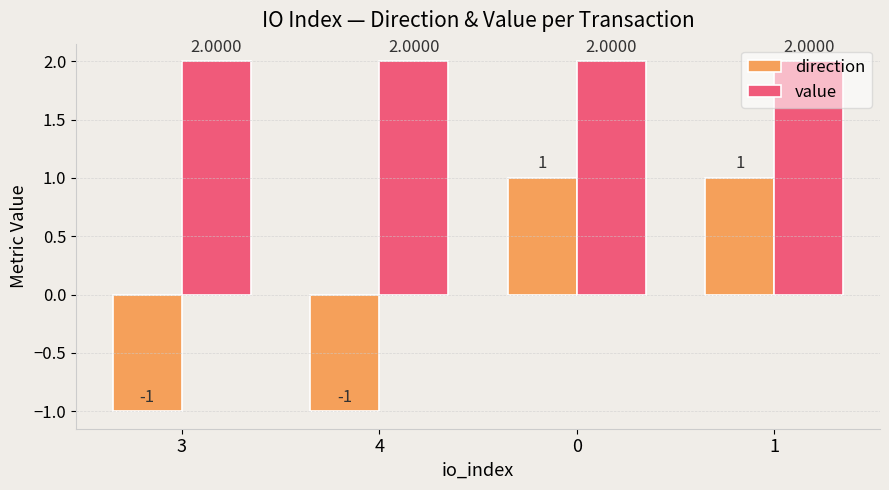

What position from the right is 3?

4